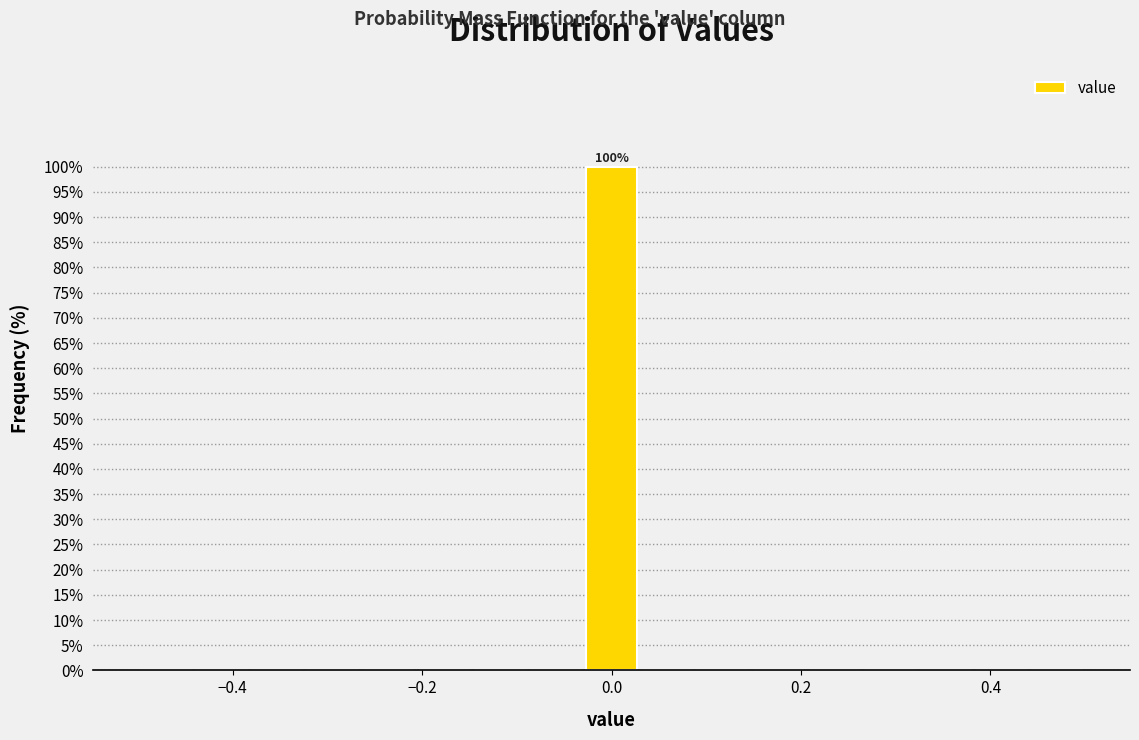

Around what value on the x-axis is the tallest bar? Give the approximate position of its centre, as read against the axis.

0.00